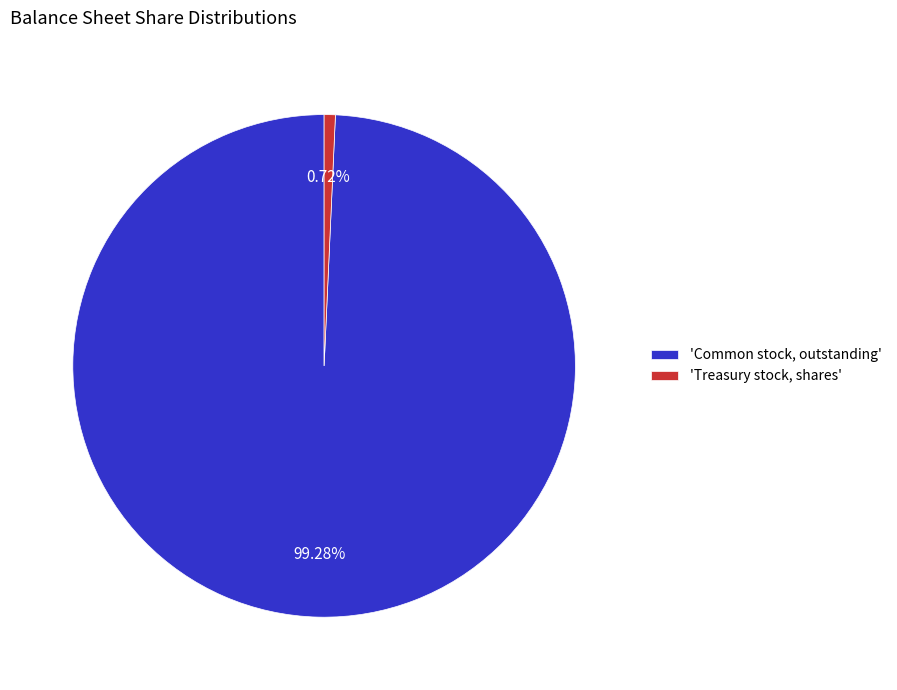

Does any single category account for the majority?

Yes